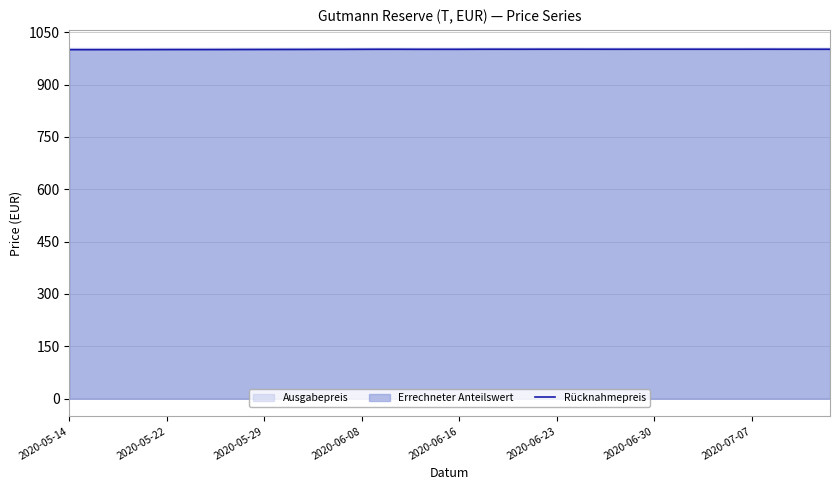

What is the smallest value displayed?

1000.0